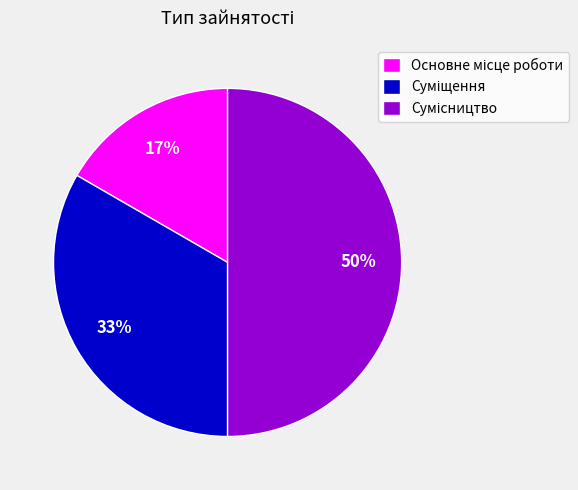

To the nearest percent, what is the difference between the largest and smallest slice percentages?

33%